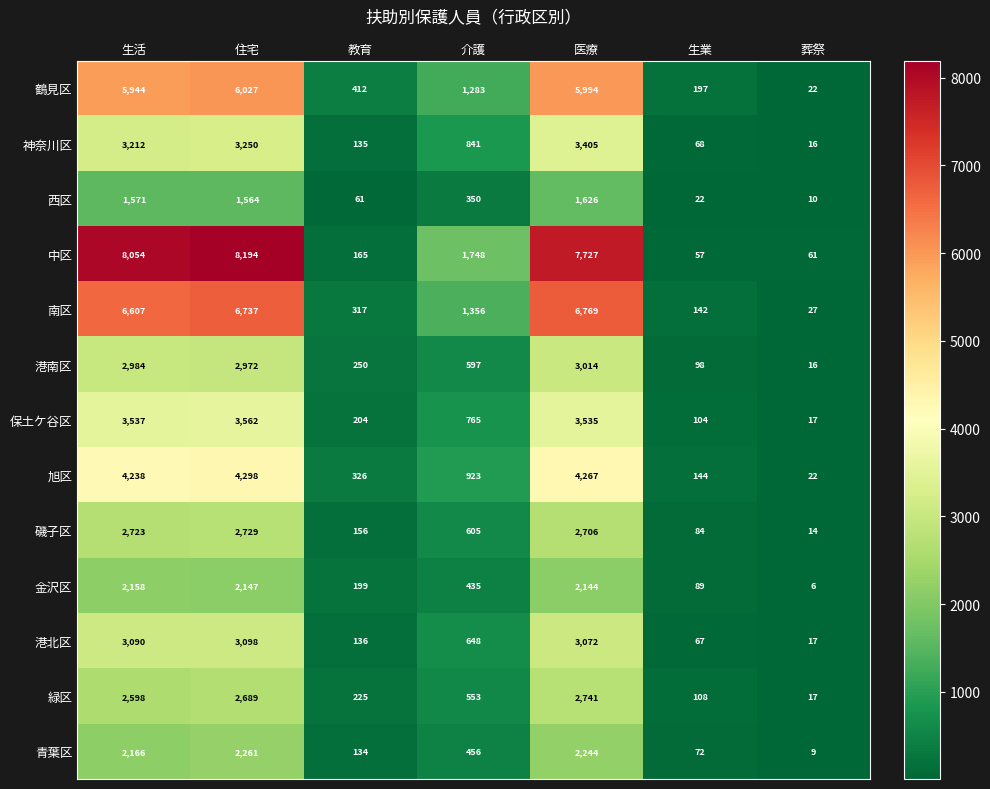

How many categories are shown in the chart?

7